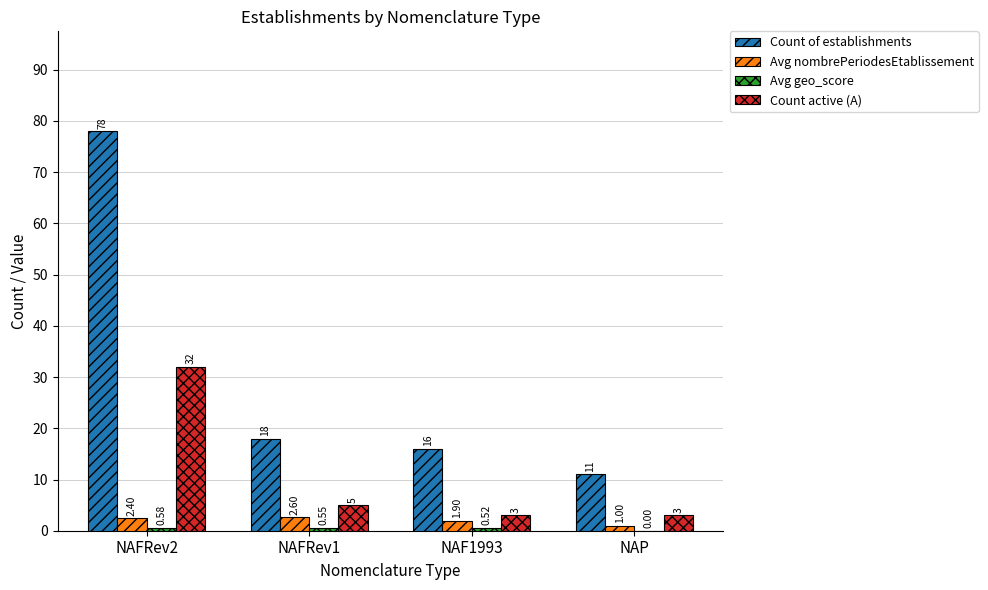

Which series changed the most between NAFRev2 and NAFRev1?

Count of establishments